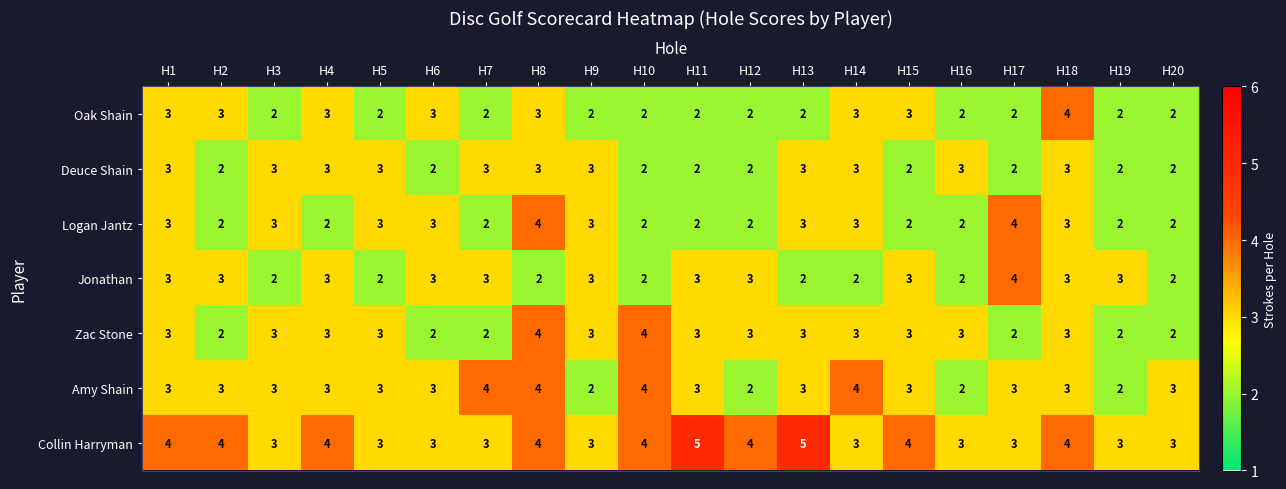

Is it true that Jonathan equals 1 at H1?

False